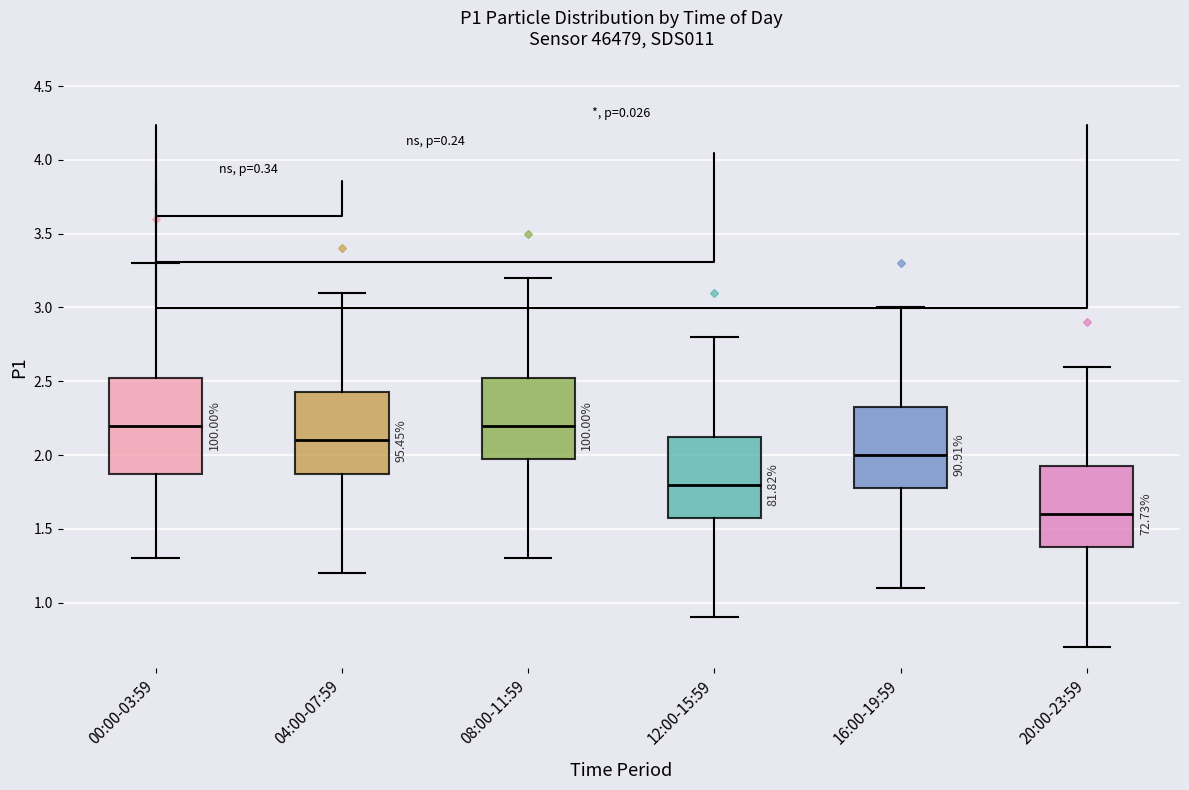

Reading left to right, read every box against the y-axis: the position of its median line, the range the box covers, and the ends of its whiskers. The values are not printed on the chart, so give them approximately, as read against the axis.

00:00-03:59: median 2.20, box 1.90 to 2.55, whiskers 1.30 to 3.30
04:00-07:59: median 2.10, box 1.90 to 2.45, whiskers 1.20 to 3.10
08:00-11:59: median 2.20, box 2.00 to 2.55, whiskers 1.30 to 3.20
12:00-15:59: median 1.80, box 1.60 to 2.15, whiskers 0.90 to 2.80
16:00-19:59: median 2.00, box 1.80 to 2.35, whiskers 1.10 to 3.00
20:00-23:59: median 1.60, box 1.40 to 1.95, whiskers 0.70 to 2.60